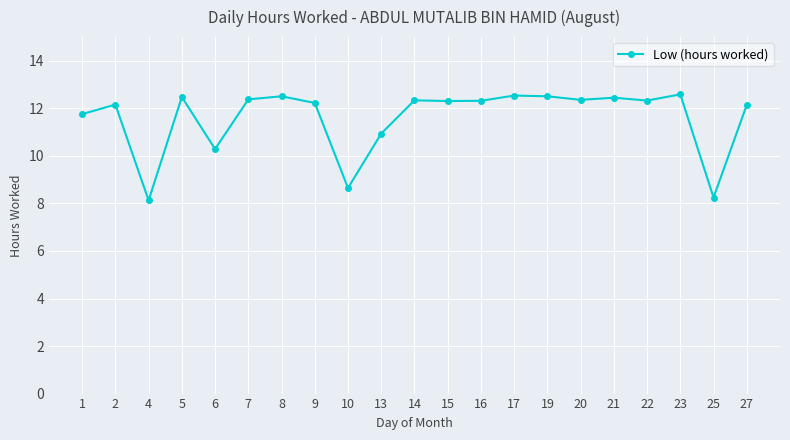

What is the difference between the maximum and minimum values?

4.5